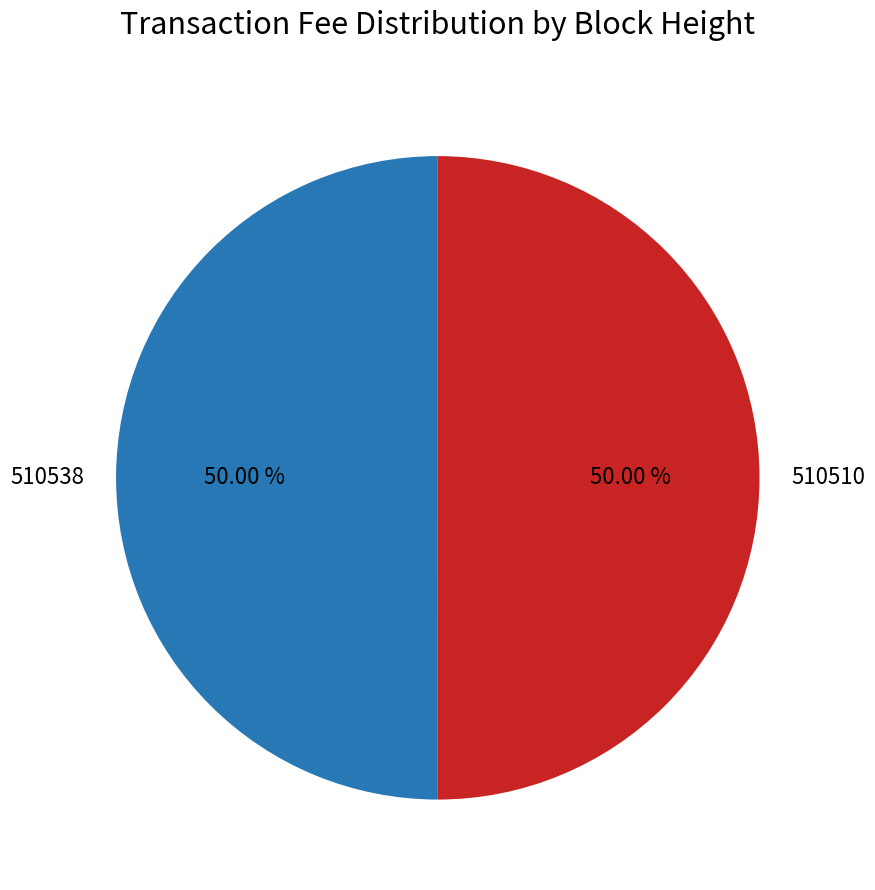

Is it true that 510510 is 57% of the pie?

False